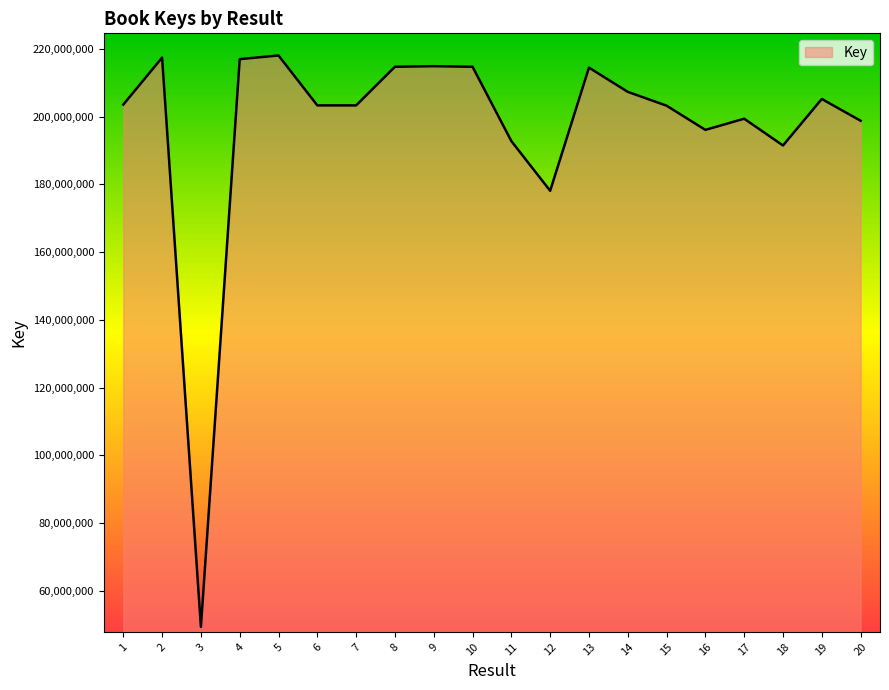

At which category does the data reach its first local peak?

2